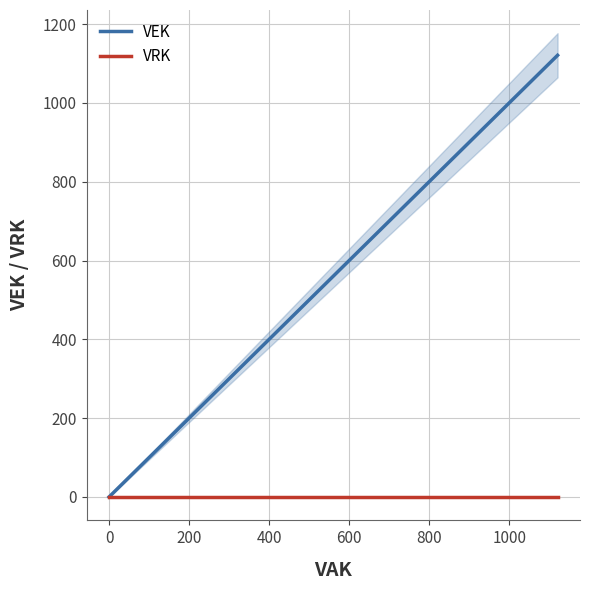

List the series in order of their overall mean, lowest first.

VRK, VEK